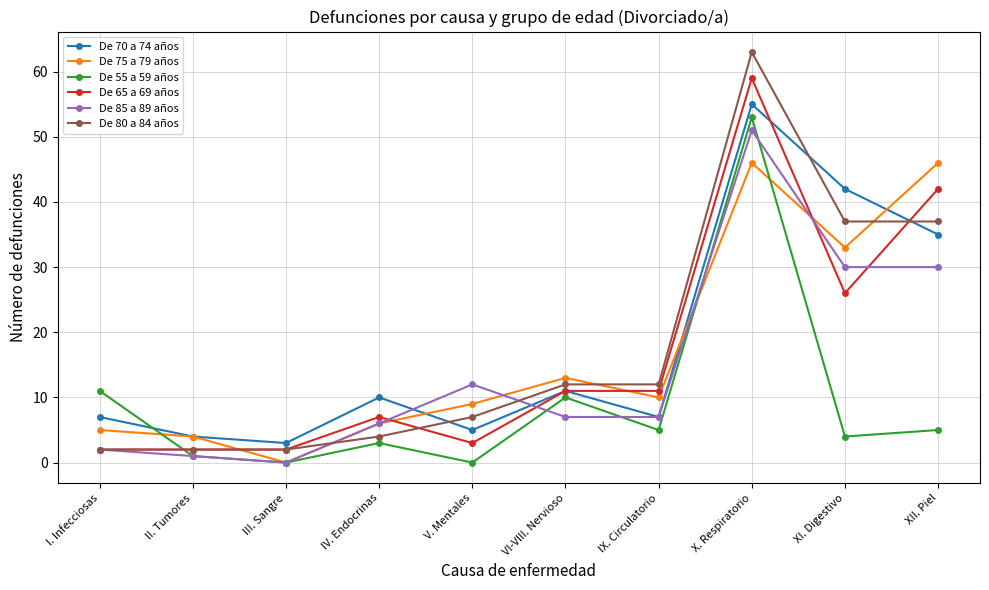

True or false: De 85 a 89 años has a value of 68 at X. Respiratorio.

False